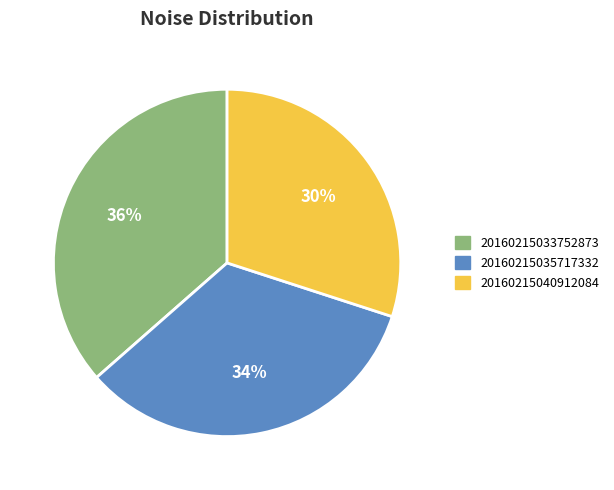

To the nearest percent, what is the average slice percentage?

33%